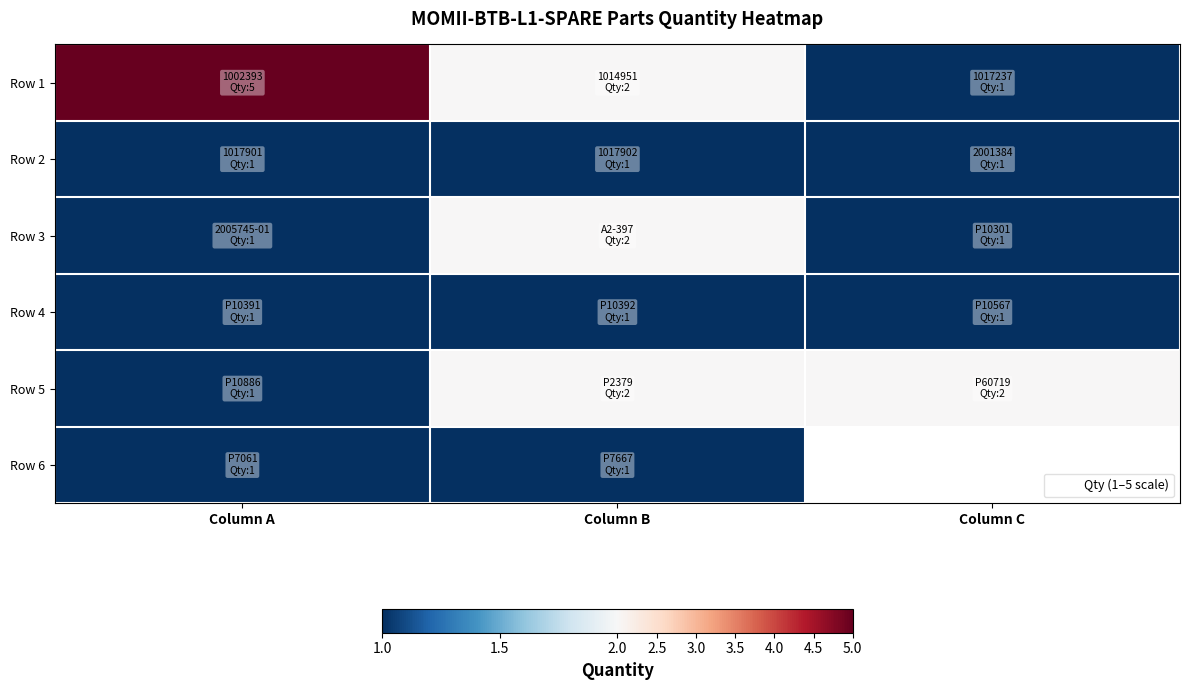

At which category does the chart reach its peak across all series?

Column A